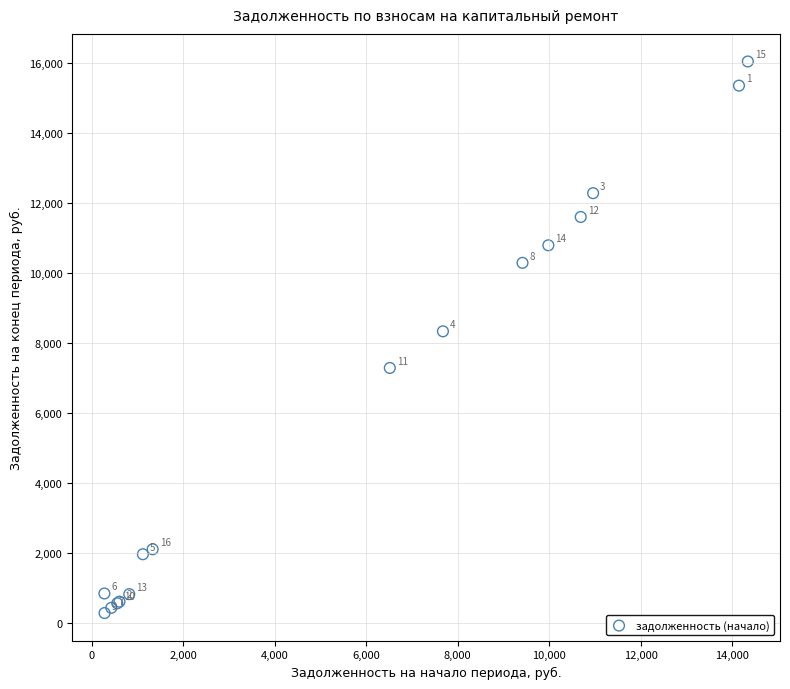

What Y value in the scatter plot is closest to 8158?

8328.0